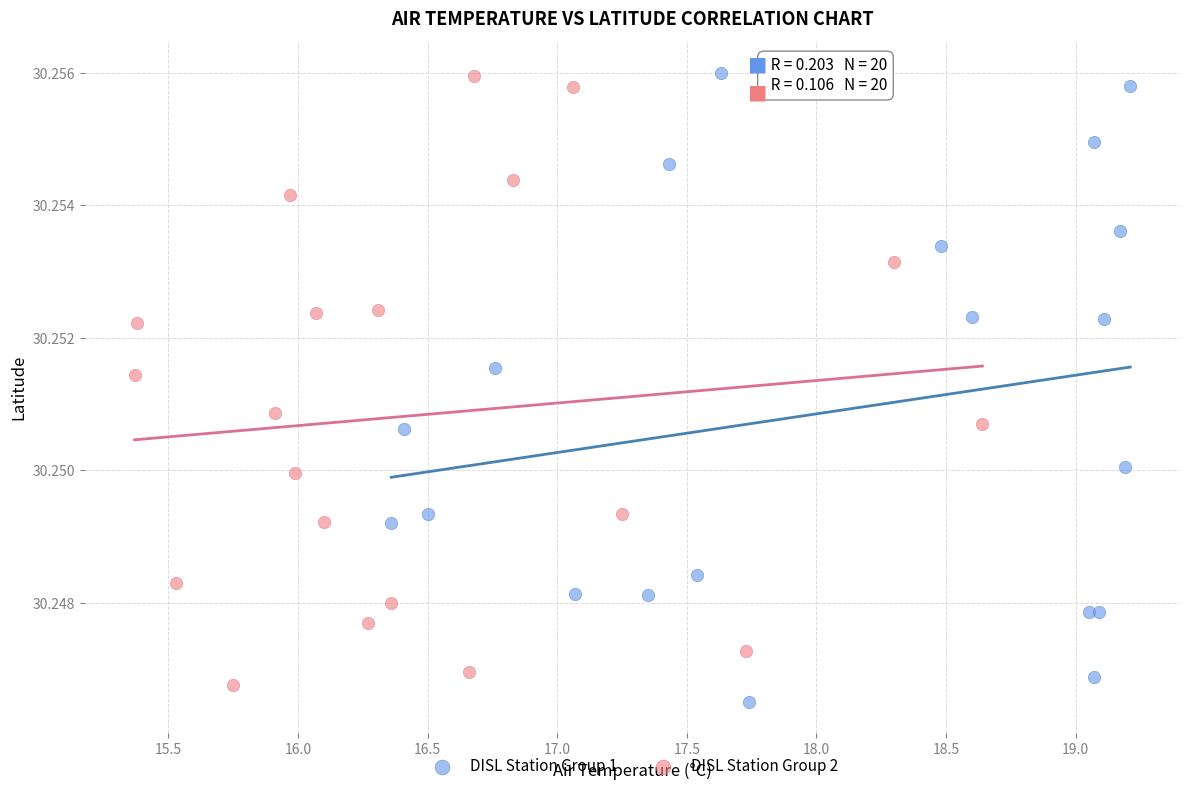

Which series reaches the minimum Y coordinate?

DISL Station Group 1